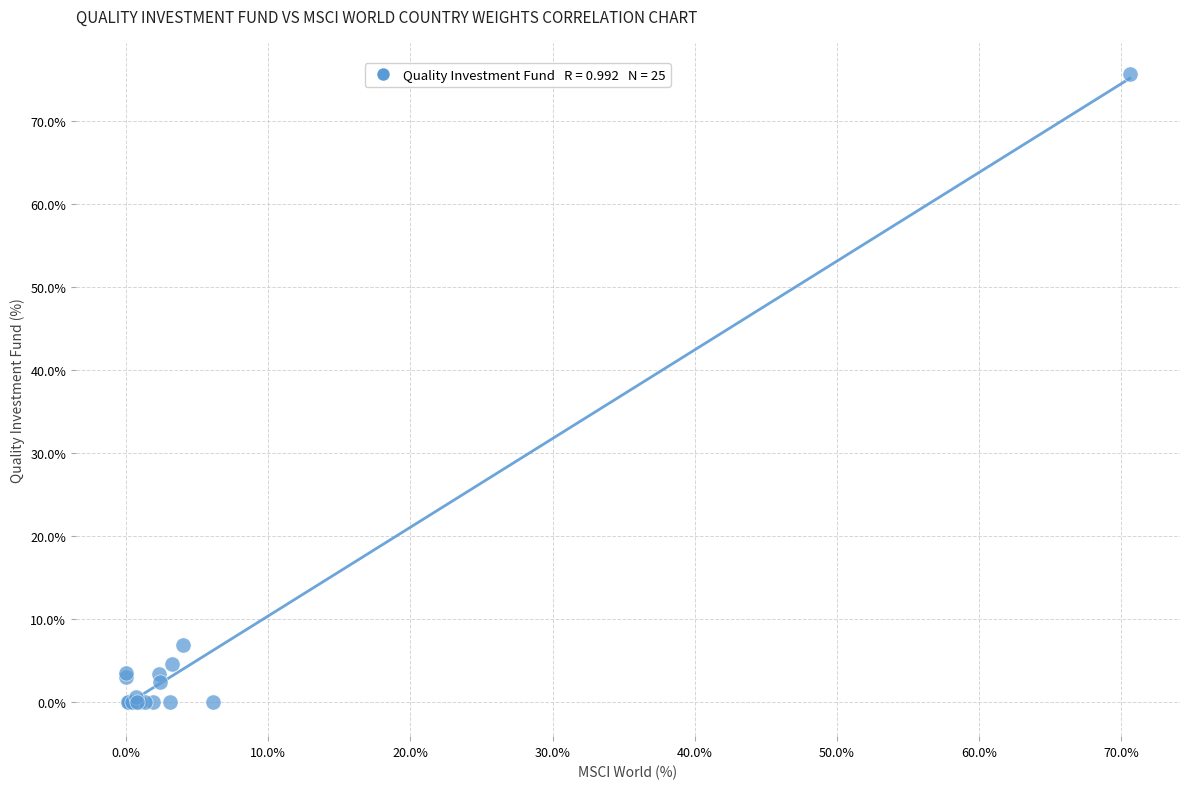

What Y value in the scatter plot is closest to 37?

6.9